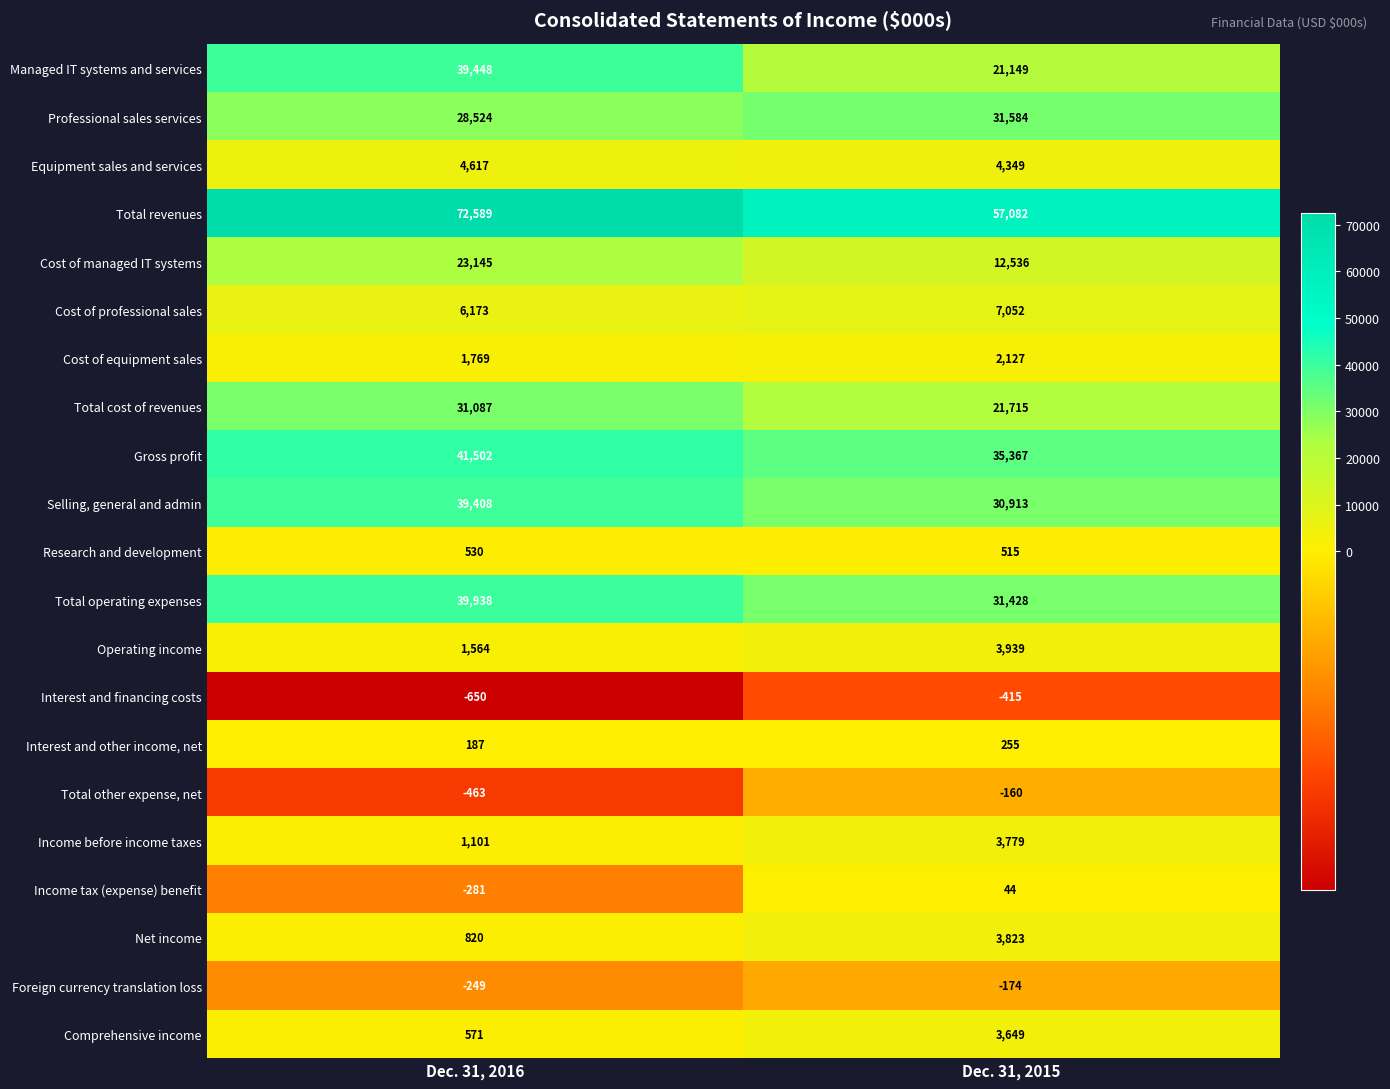

What is the difference between the highest and lowest values at Dec. 31, 2016?

73239